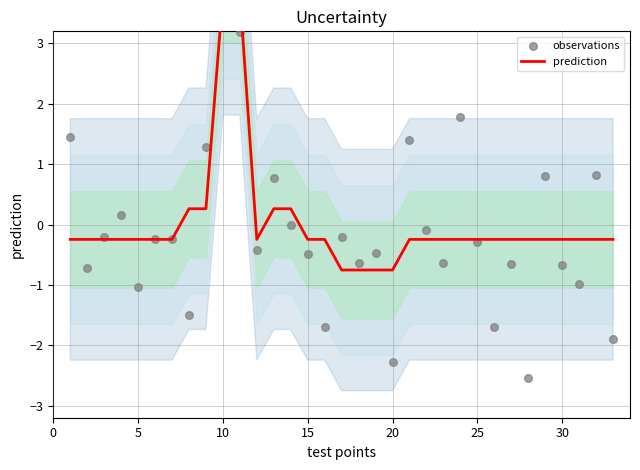

Which series has the widest spread of Y values?

observations